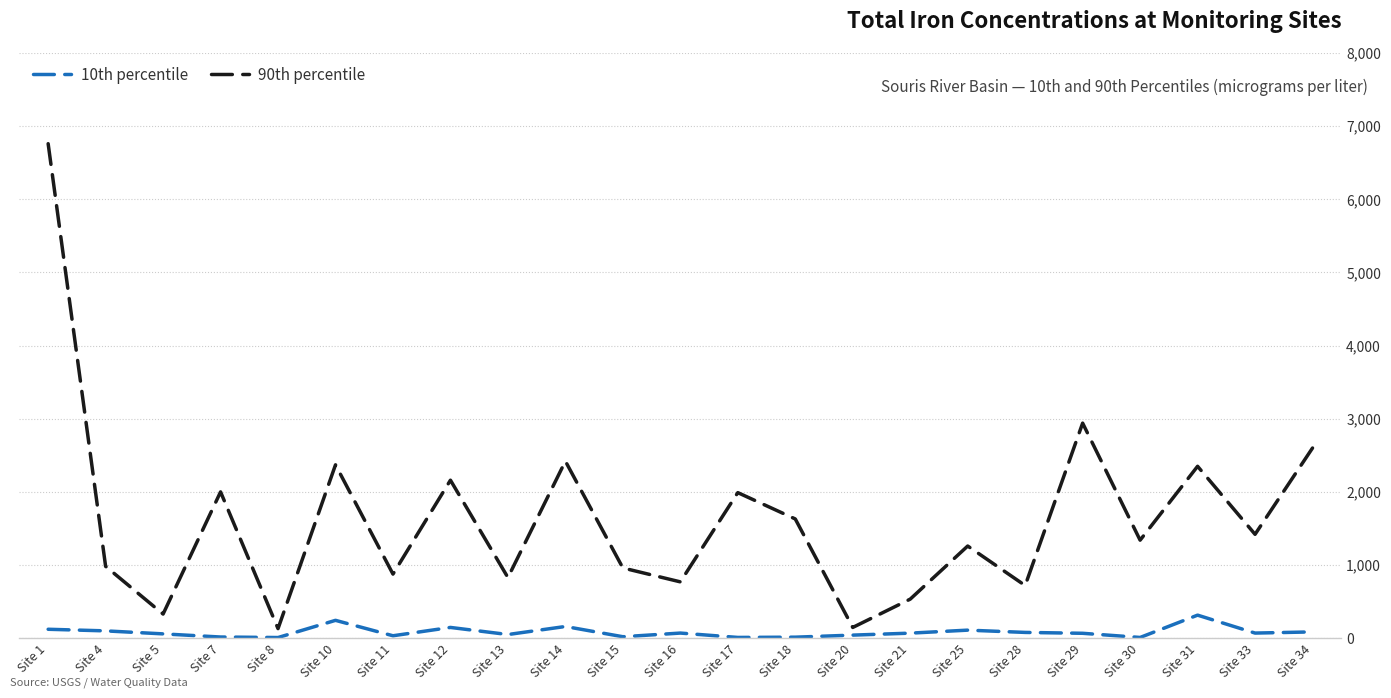

What is the average value of the 90th percentile series?

1631.3